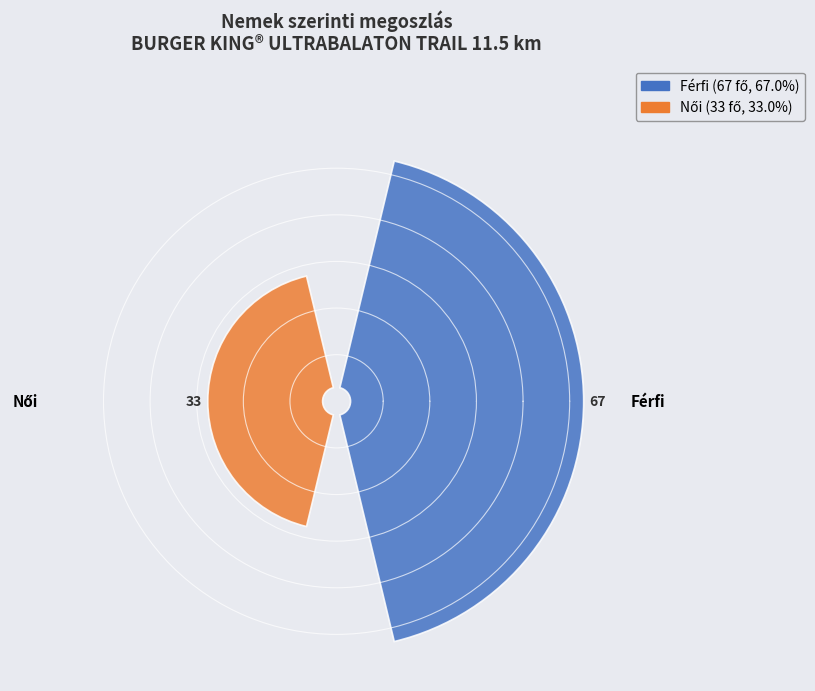

Count the number of slices in the pie.

2